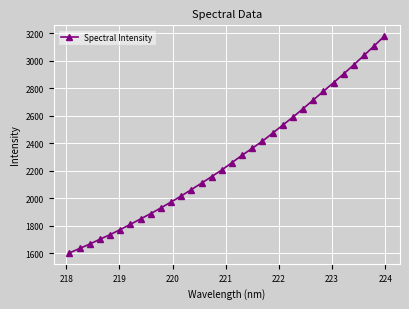

What is the value of the 12th point from the left?

2017.5